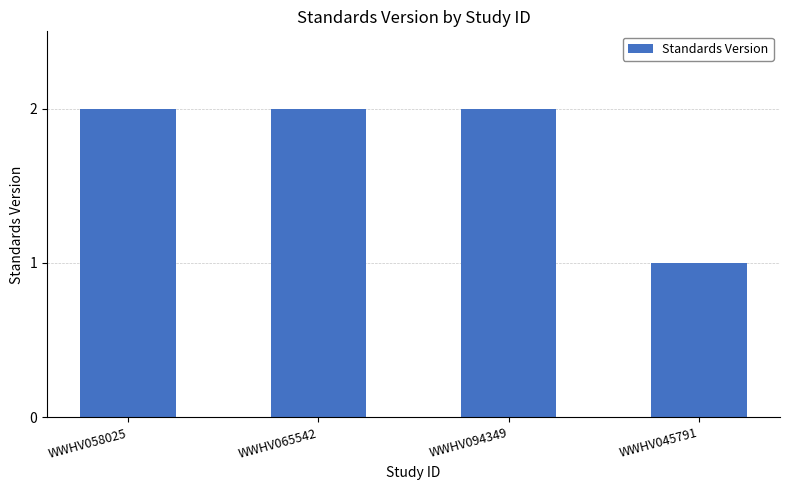

What is the average value?

2